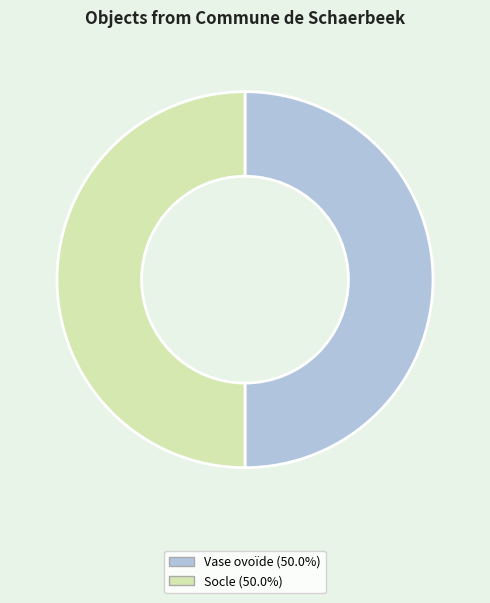

Is it true that Vase ovoïde is 45% of the pie?

False